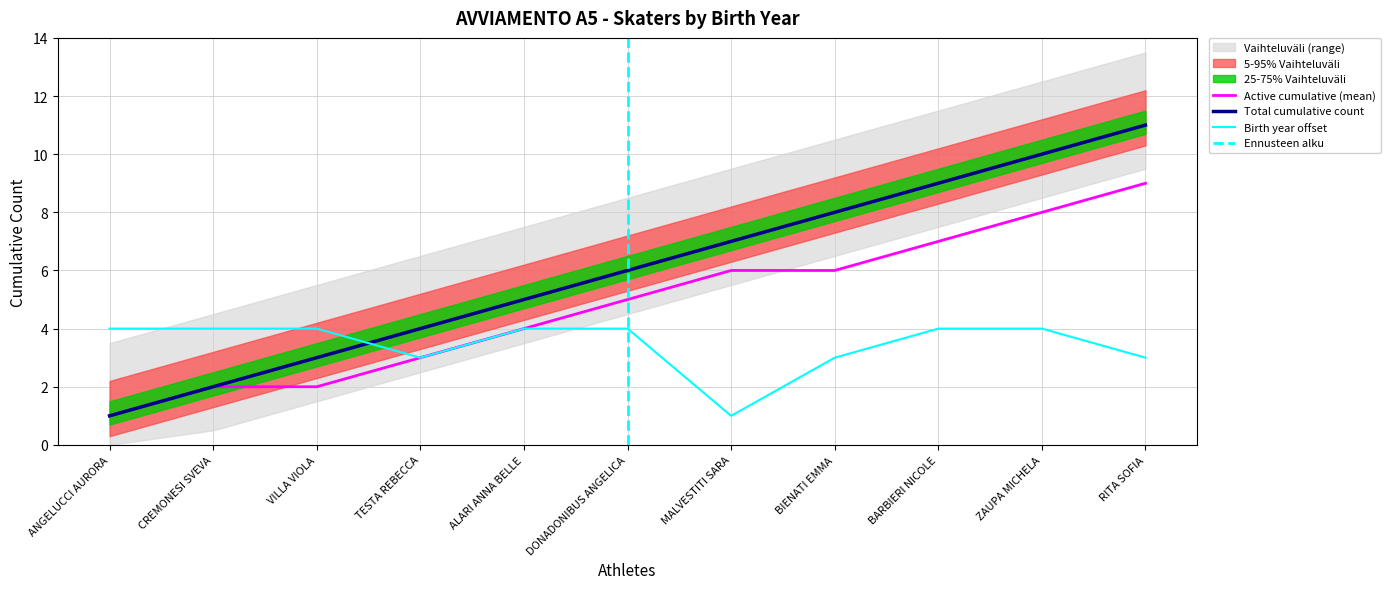

How many categories are shown in the chart?

11